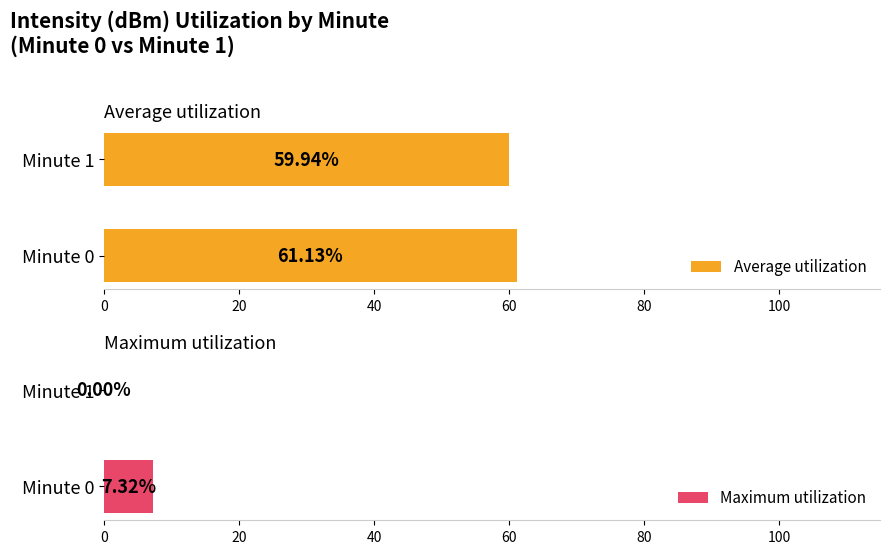

At how many categories does at least one series exceed 46?

2